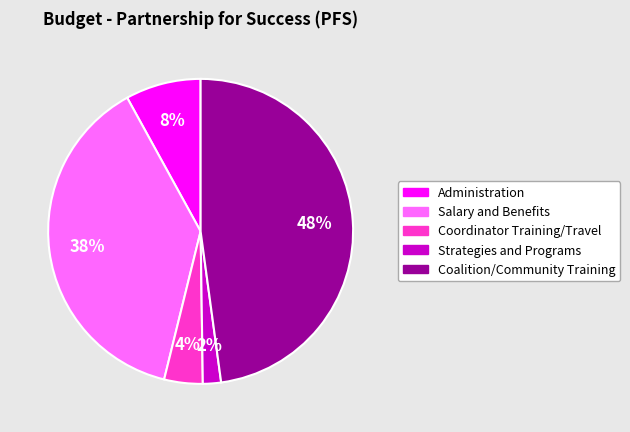

To the nearest percent, what is the difference between the Strategies and Programs and Coalition/Community Training slice percentages?

46%